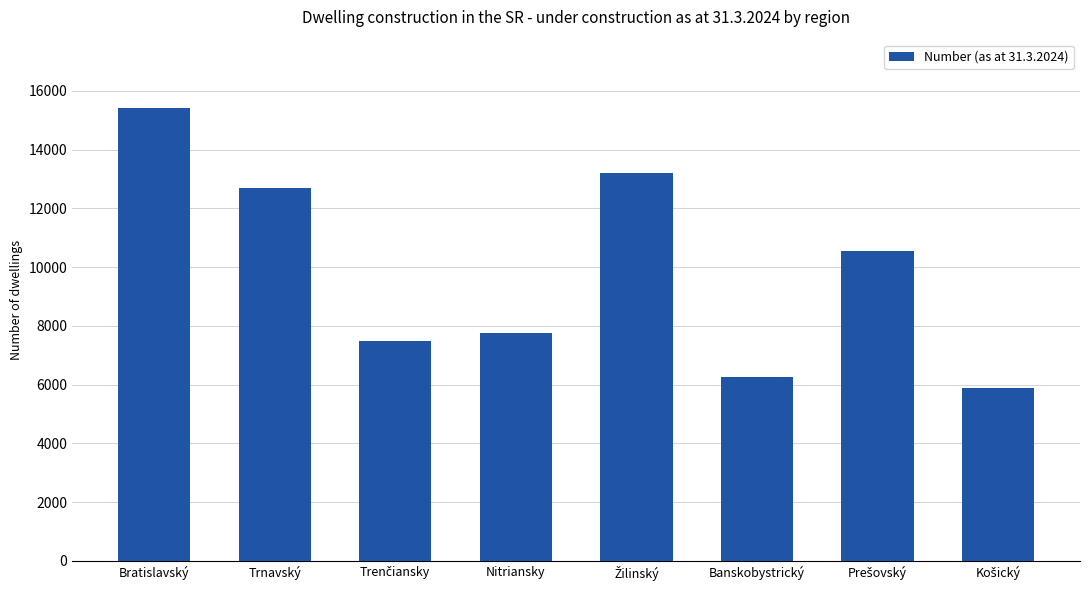

How many bars are there in total?

8